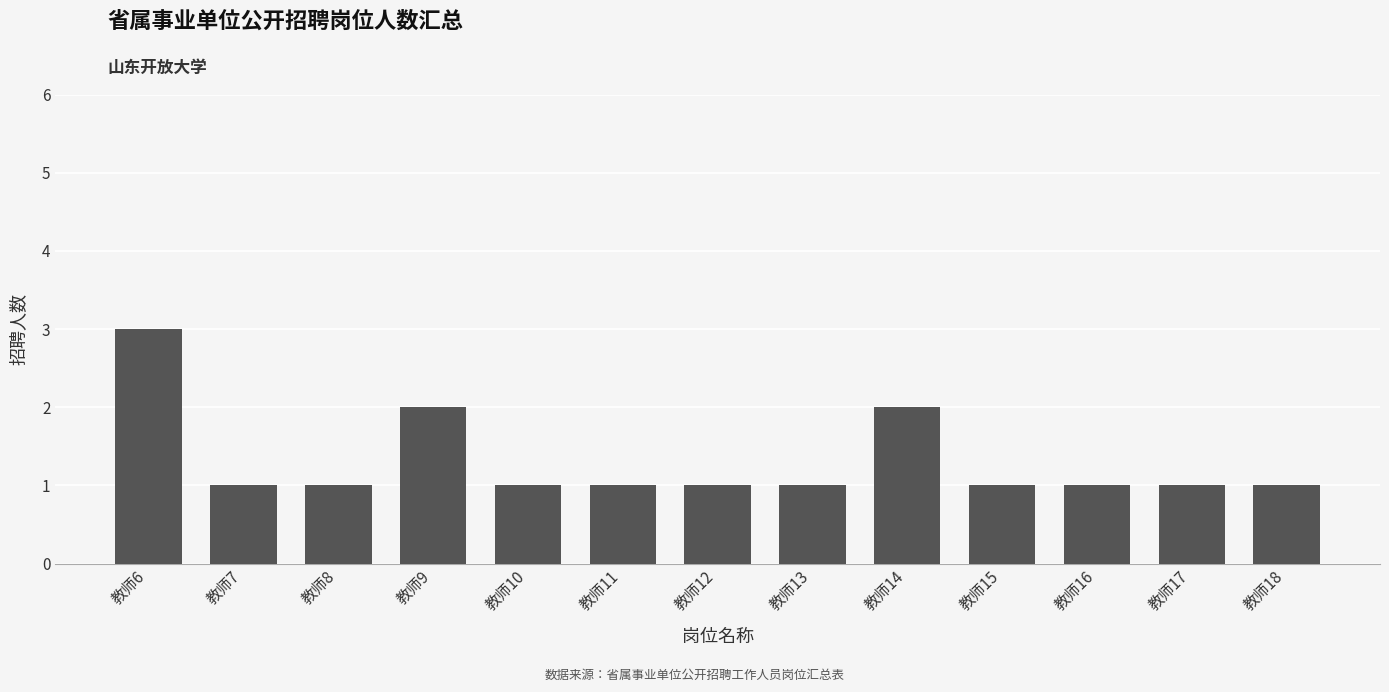

What is the maximum value shown in the chart?

3